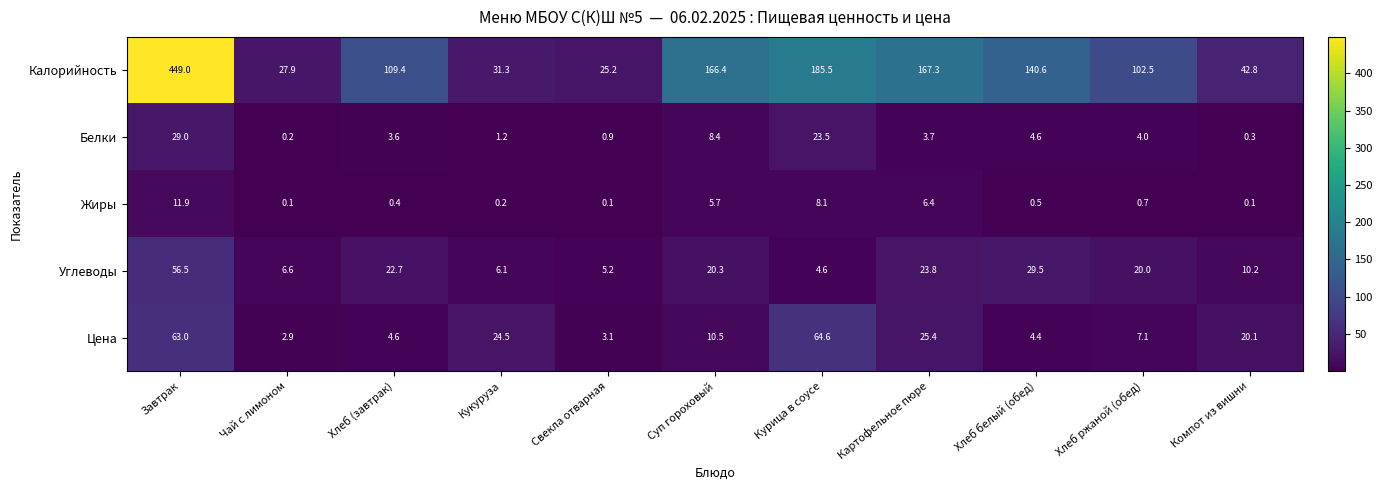

What is the sum of all Жиры values?

34.2